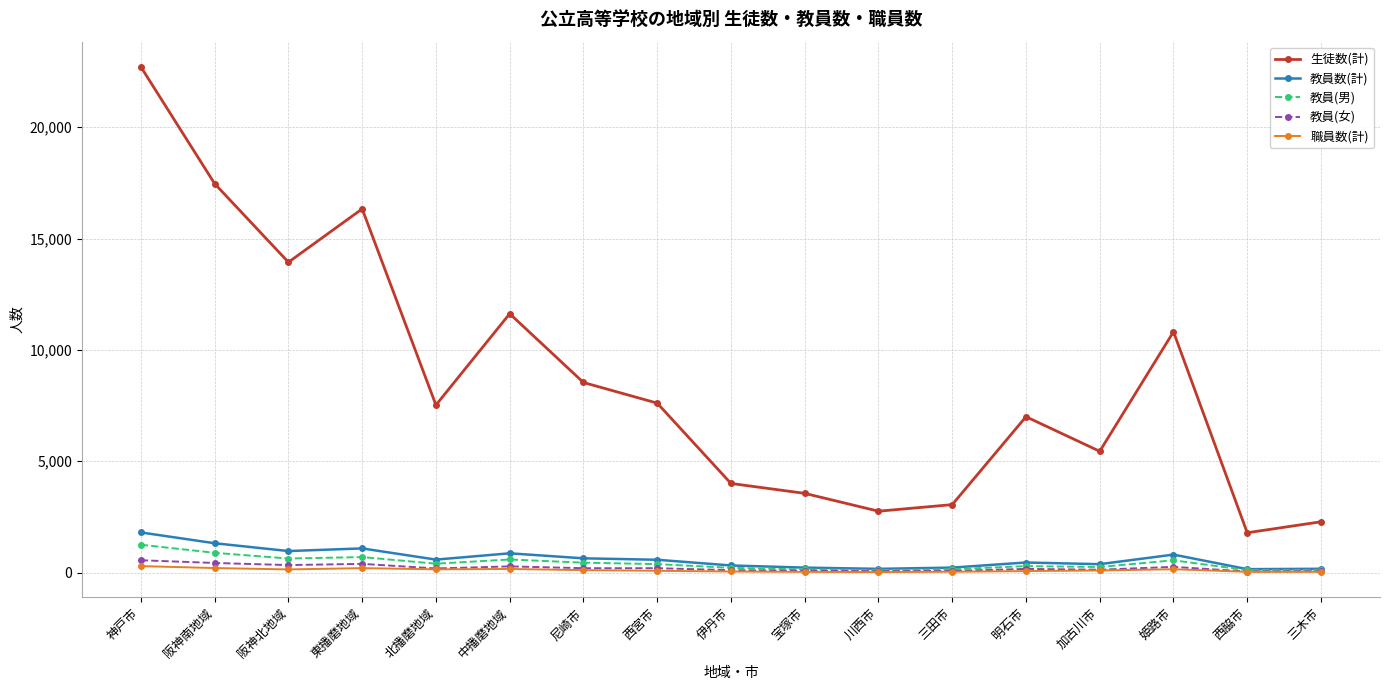

What is the difference between the maximum and minimum values in the 生徒数(計) series?

20919